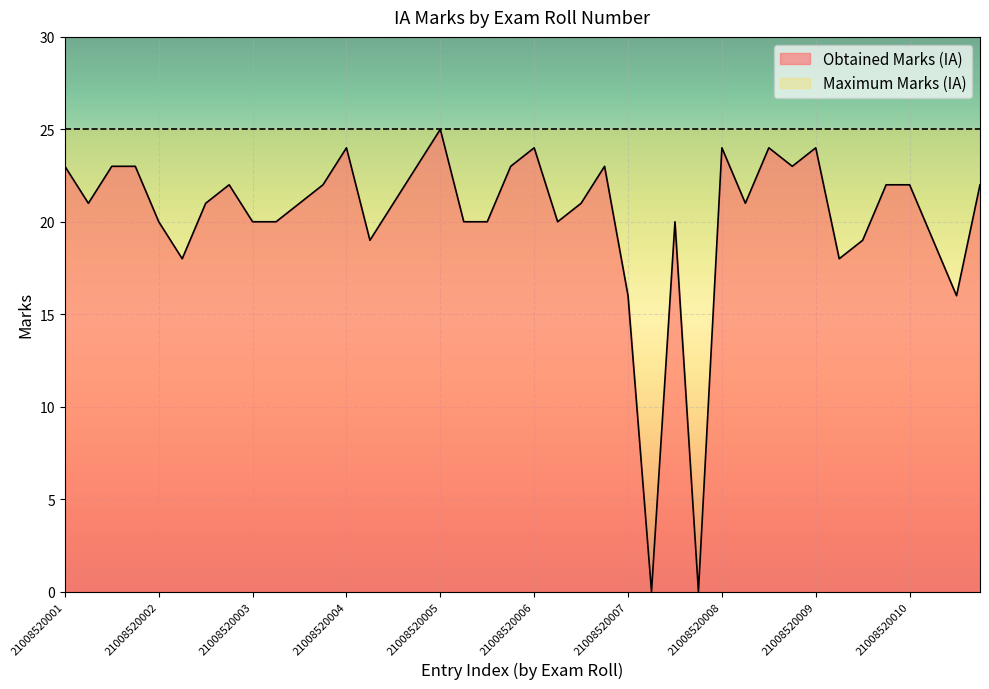

Reading right to left, transcribe all the data shown in this chart.

21008520010=22	21008520010=16	21008520010=19	21008520010=22	21008520009=22	21008520009=19	21008520009=18	21008520009=24	21008520008=23	21008520008=24	21008520008=21	21008520008=24	21008520007=0	21008520007=20	21008520007=0	21008520007=16	21008520006=23	21008520006=21	21008520006=20	21008520006=24	21008520005=23	21008520005=20	21008520005=20	21008520005=25	21008520004=23	21008520004=21	21008520004=19	21008520004=24	21008520003=22	21008520003=21	21008520003=20	21008520003=20	21008520002=22	21008520002=21	21008520002=18	21008520002=20	21008520001=23	21008520001=23	21008520001=21	21008520001=23